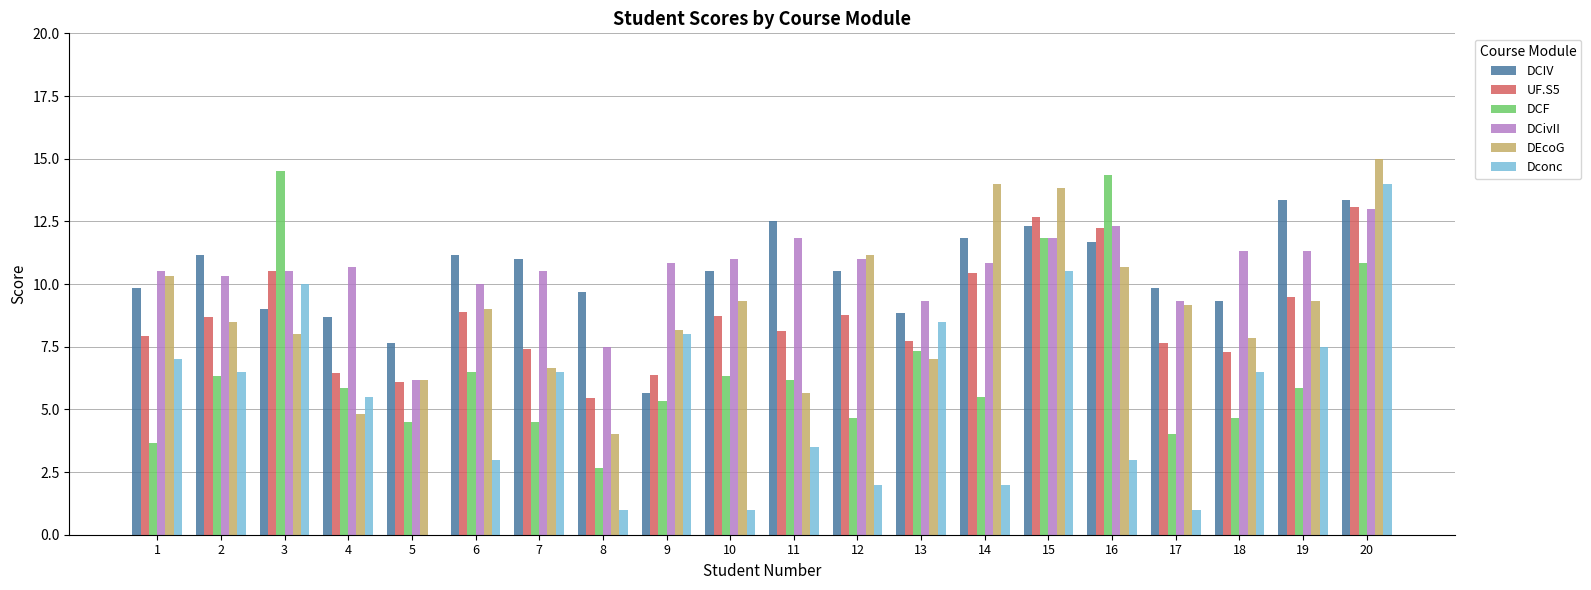

What is the total value across all series at 12?

48.1